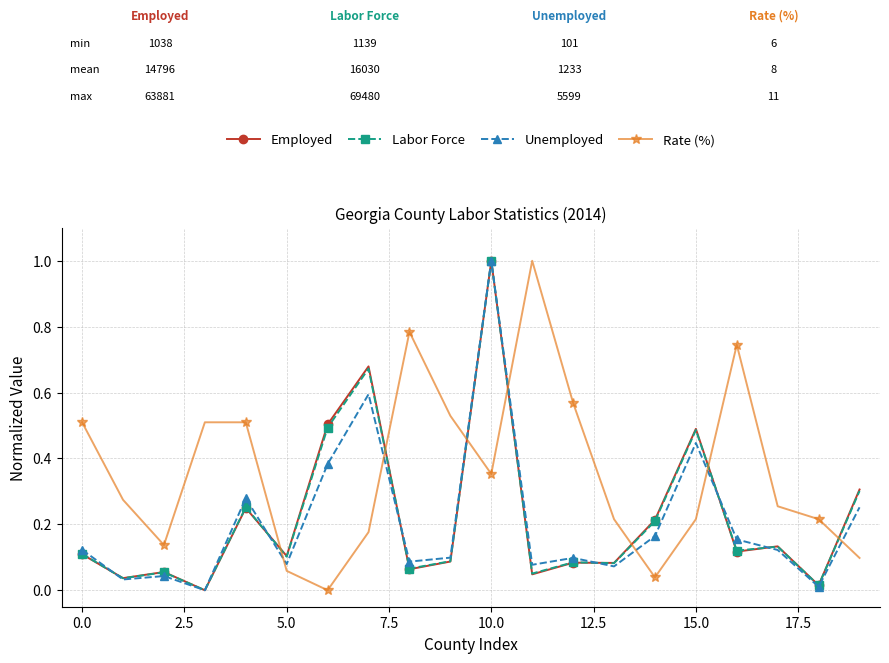

How many times do Rate (%) and Labor Force cross each other?

7